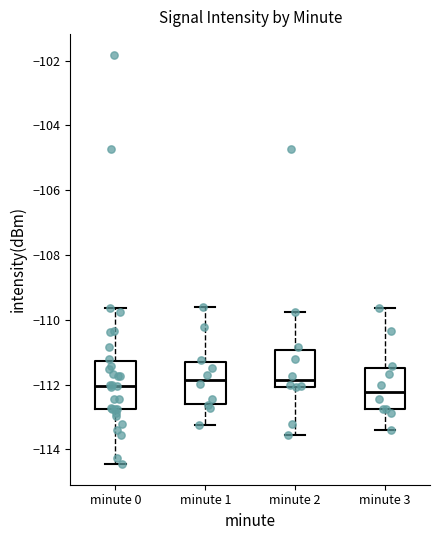

Reading left to right, read every box against the y-axis: the position of its median line, the range the box covers, and the ends of its whiskers. The values are not printed on the chart, so give them approximately, as read against the axis.

minute 0: median -112.0, box -112.8 to -111.2, whiskers -114.4 to -109.6
minute 1: median -111.8, box -112.6 to -111.4, whiskers -113.2 to -109.6
minute 2: median -111.8, box -112.0 to -111.0, whiskers -113.6 to -109.8
minute 3: median -112.2, box -112.8 to -111.4, whiskers -113.4 to -109.6